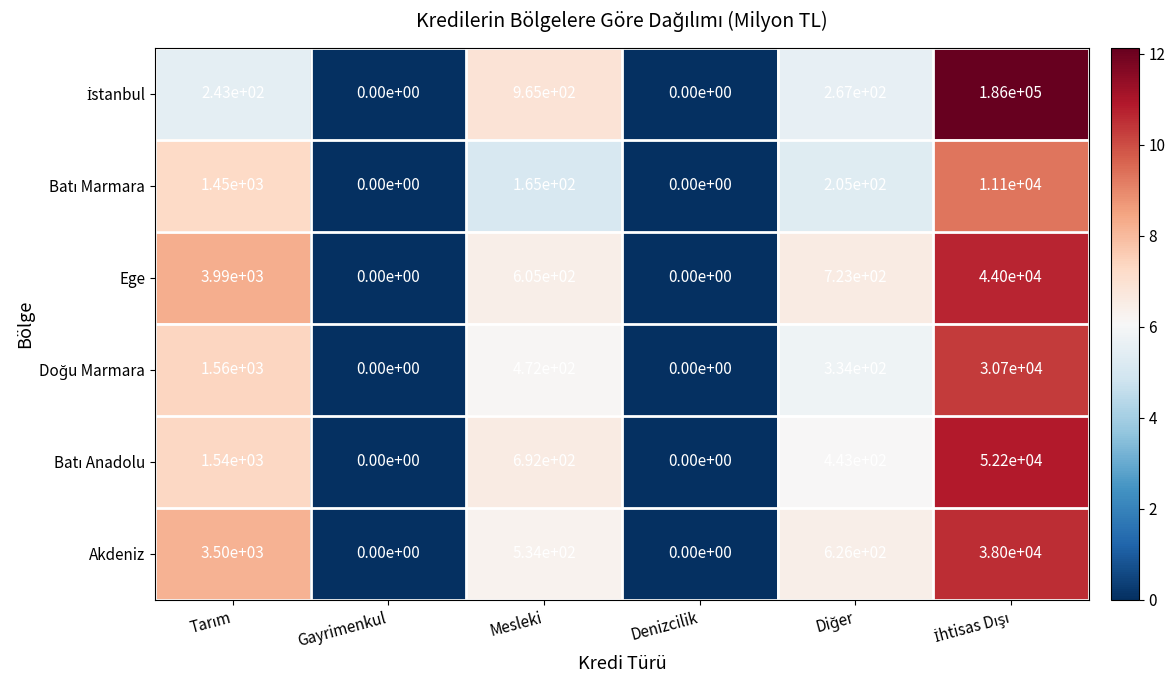

The value of Ege at Denizcilik is -24246. True or false?

False